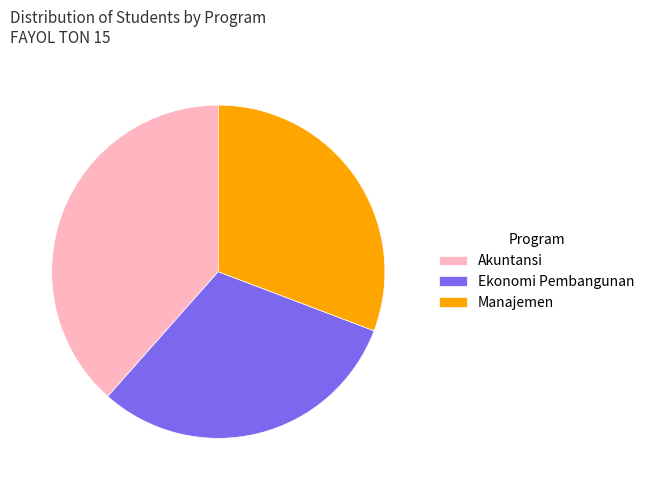

Do Manajemen and Ekonomi Pembangunan together represent more than half of the pie?

Yes